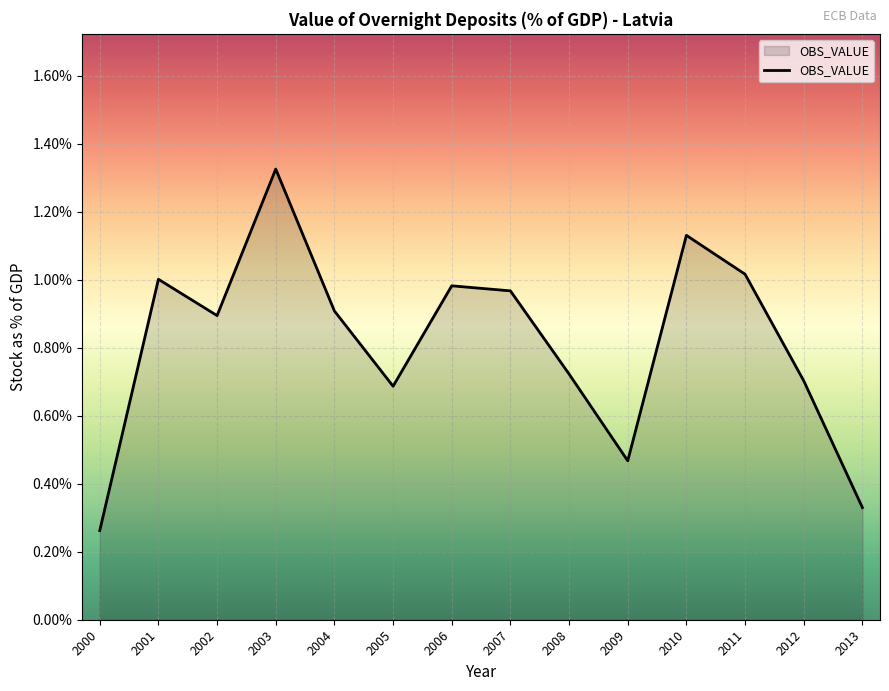

Which label corresponds to the largest value in the chart?

2003